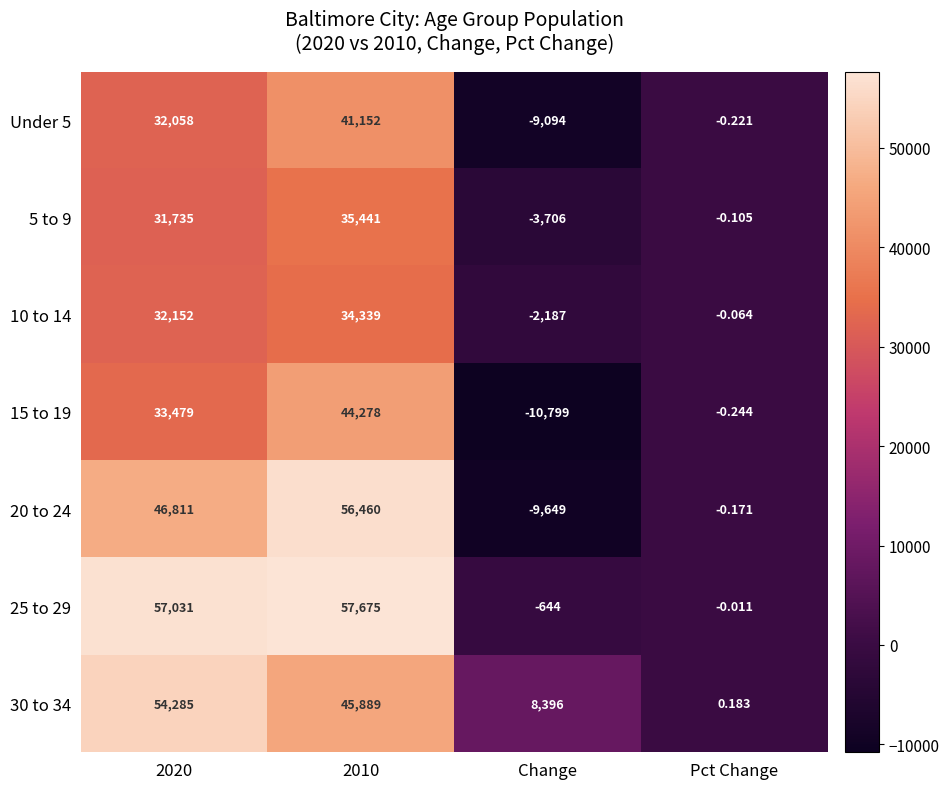

At which label is 20 to 24 closest to 23405?

Pct Change